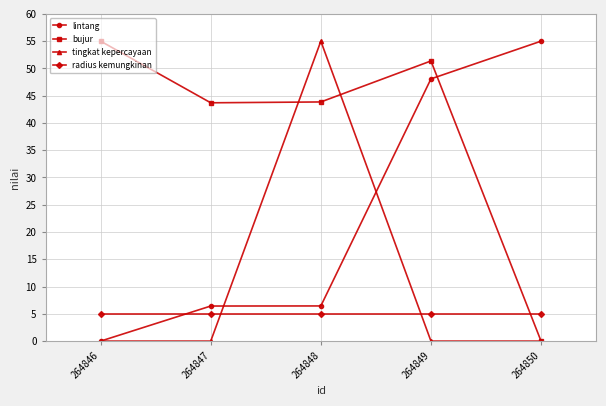

Which category has the highest value in the tingkat kepercayaan series?

264848